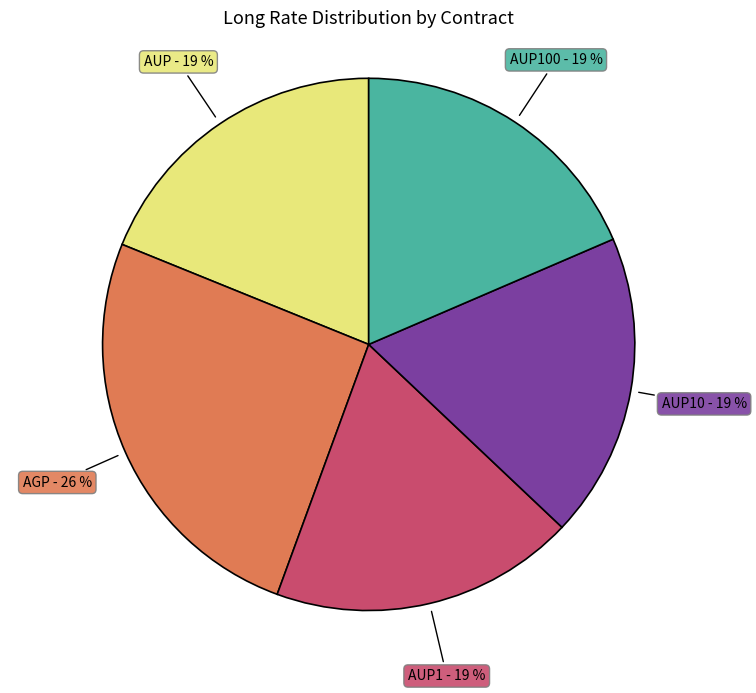

Is there any slice that represents more than half of the pie?

No